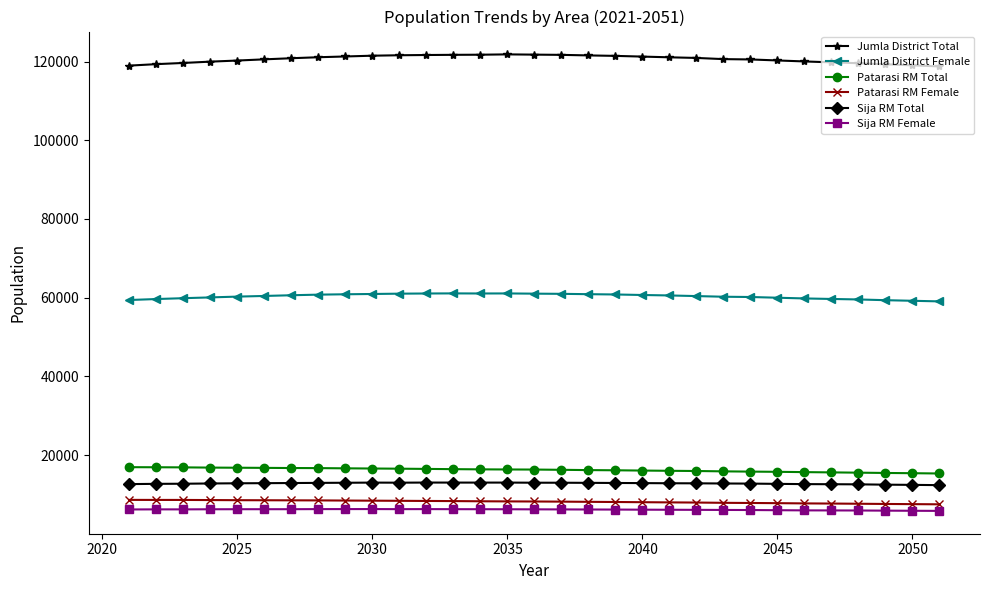

At how many categories does at least one series exceed 89386?

31